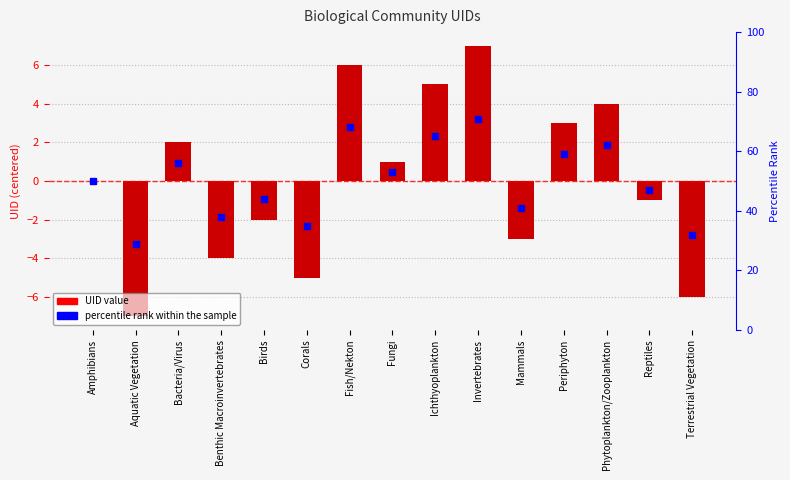

How many negative values are there?

7